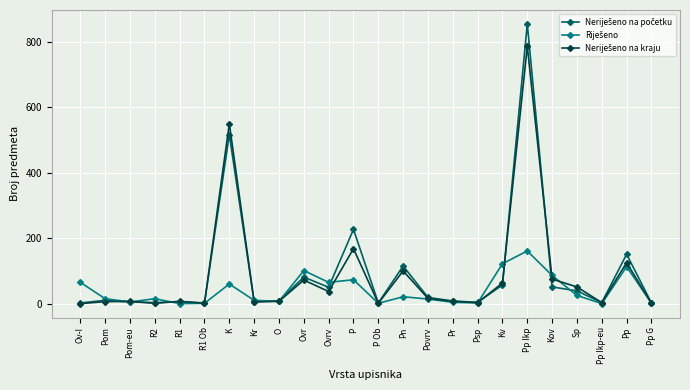

Which category has the highest value across all series?

Pp Ikp